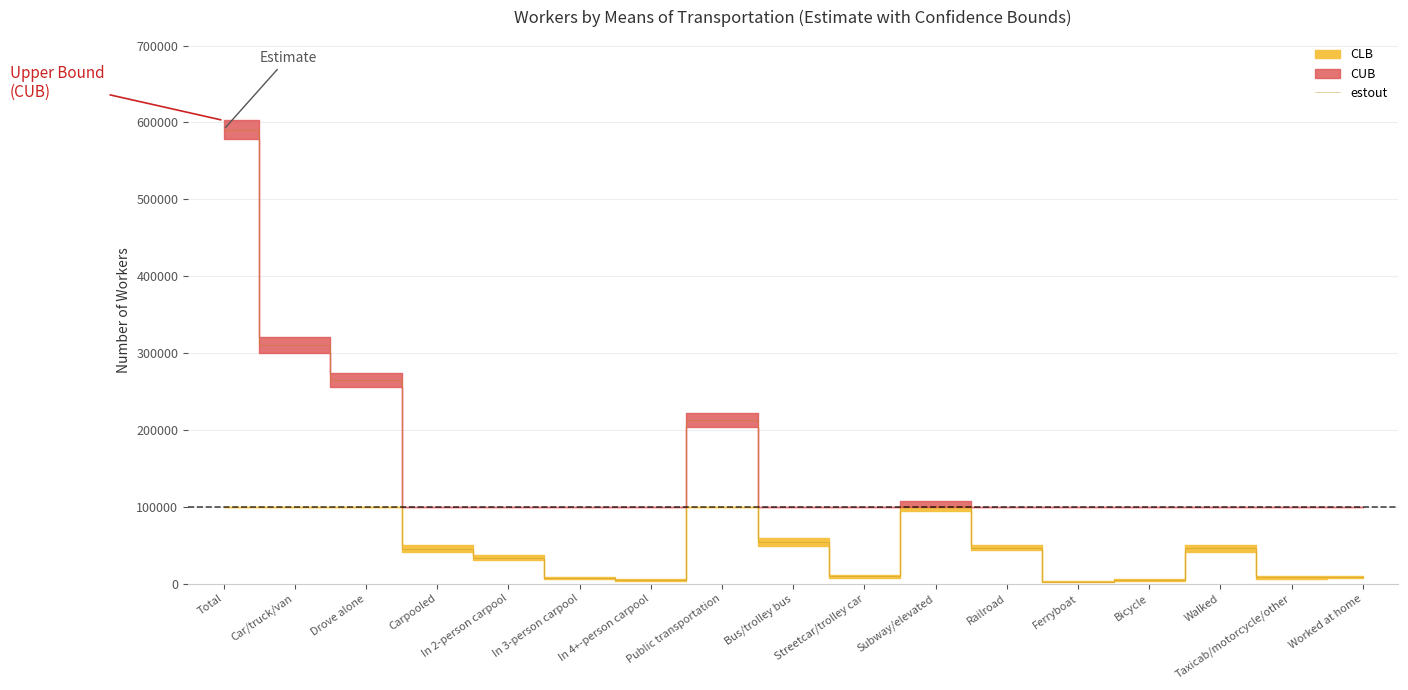

What is the change in value from In 4+-person carpool to Streetcar/trolley car?

+4468